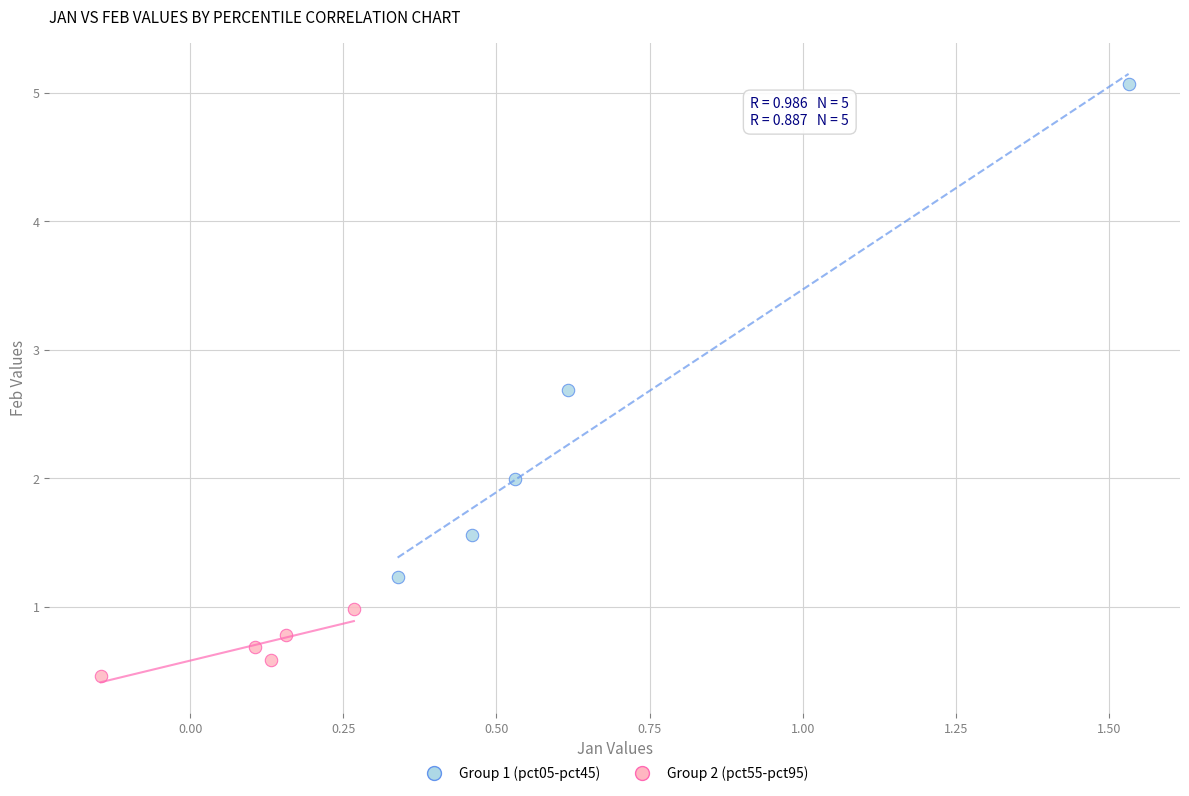

Which series reaches the maximum Y coordinate?

Group 1 (pct05-pct45)